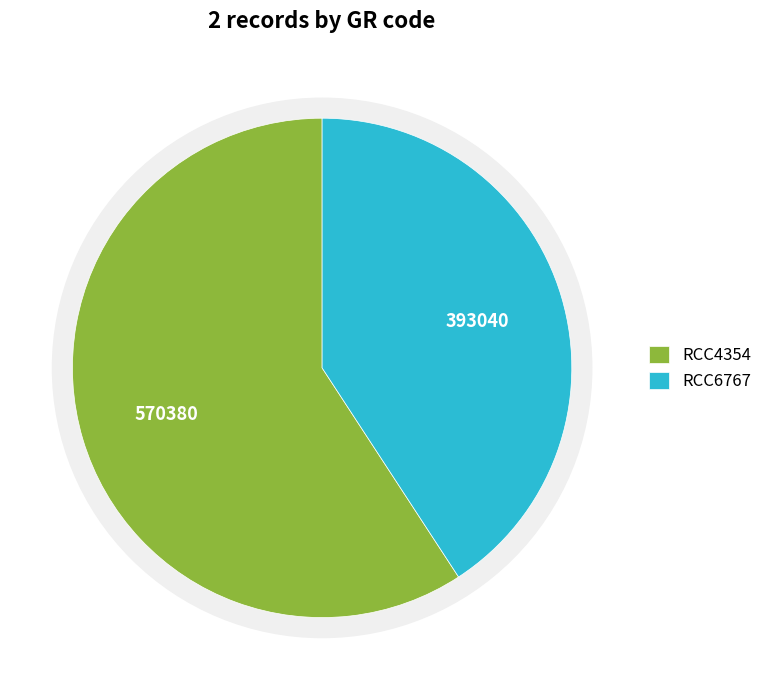

To the nearest percent, what is the difference between the largest and smallest slice percentages?

18%